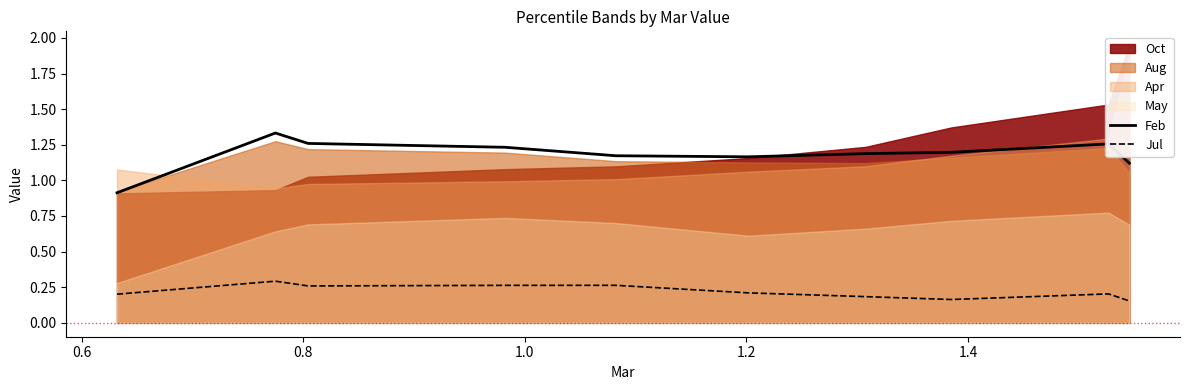

What is the value of the Jul point at the 4th from the left?

0.3